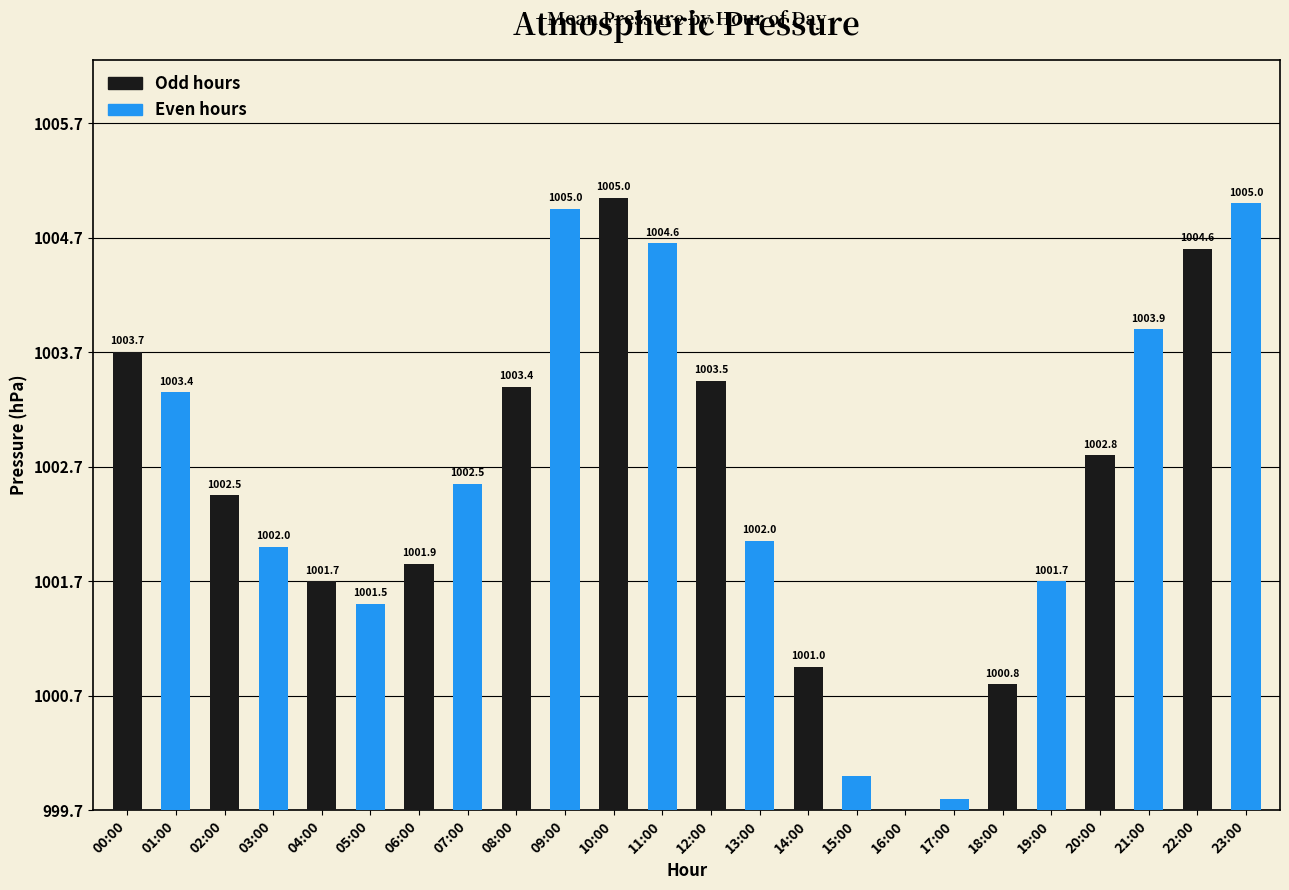

Are the bars horizontal?

No